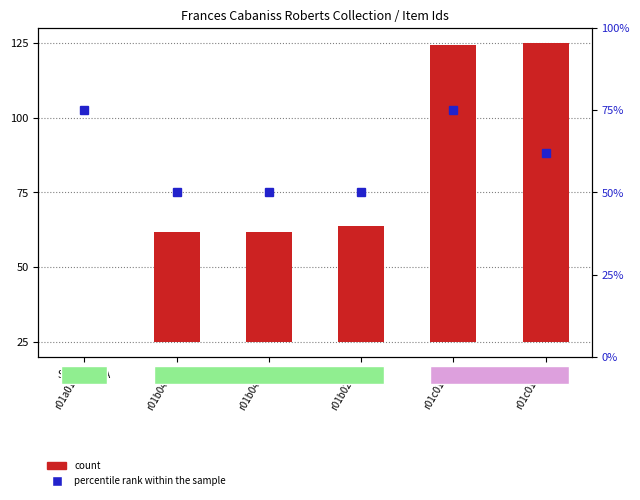

What is the sum of all values?

311.5